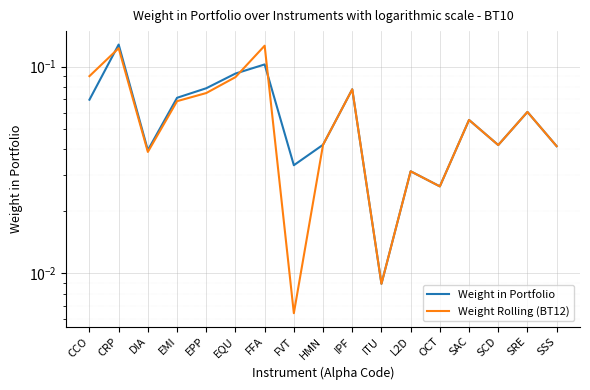

How many distinct data groups are displayed?

2